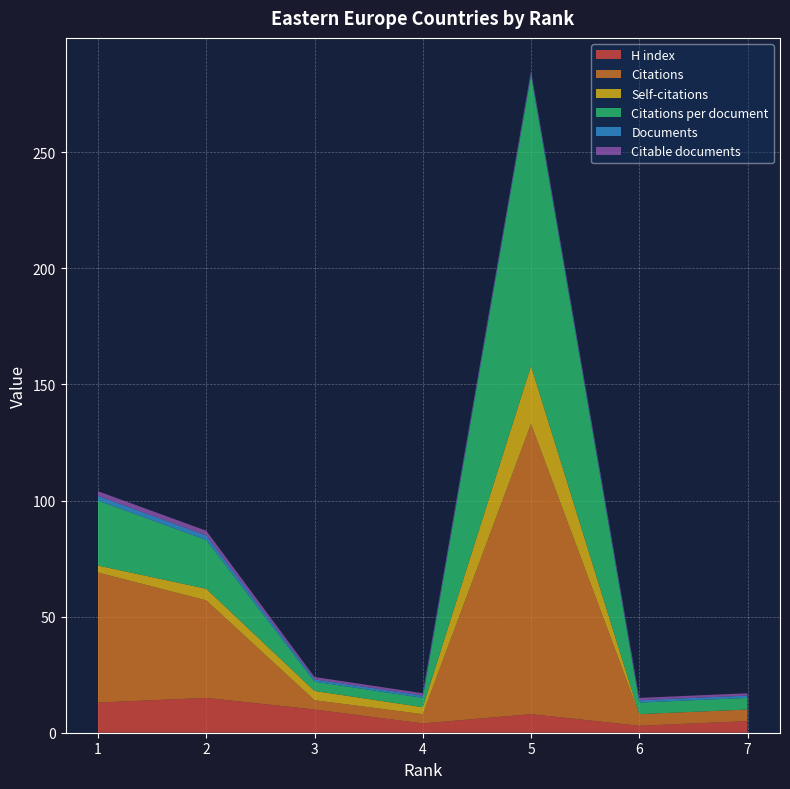

Reading right to left, transcribe all the data shown in this chart.

H index: 1=13	2=15	3=10	4=4	5=8	6=3	7=5
Citations: 1=56	2=42	3=4	4=4	5=125	6=5	7=5
Self-citations: 1=3	2=5	3=4	4=3	5=25	6=0	7=0
Citations per document: 1=28	2=21	3=4	4=4	5=125	6=5	7=5
Documents: 1=2	2=2	3=1	4=1	5=1	6=1	7=1
Citable documents: 1=2	2=2	3=1	4=1	5=1	6=1	7=1